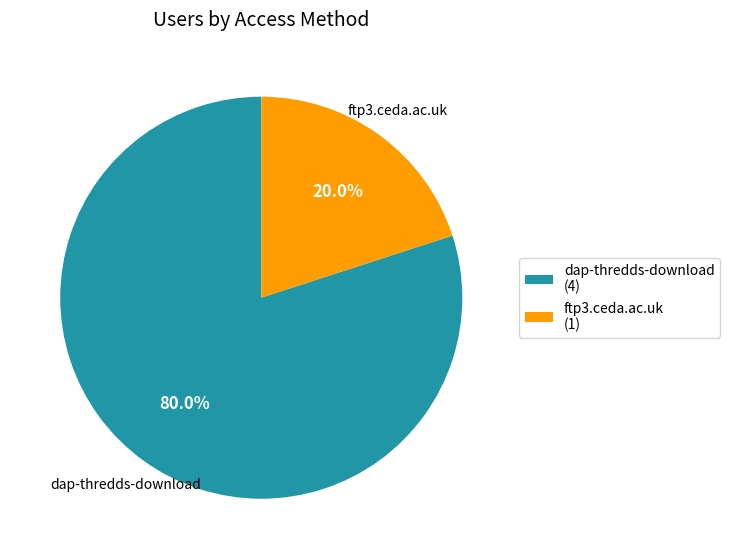

Which category has the smallest portion of the pie?

ftp3.ceda.ac.uk